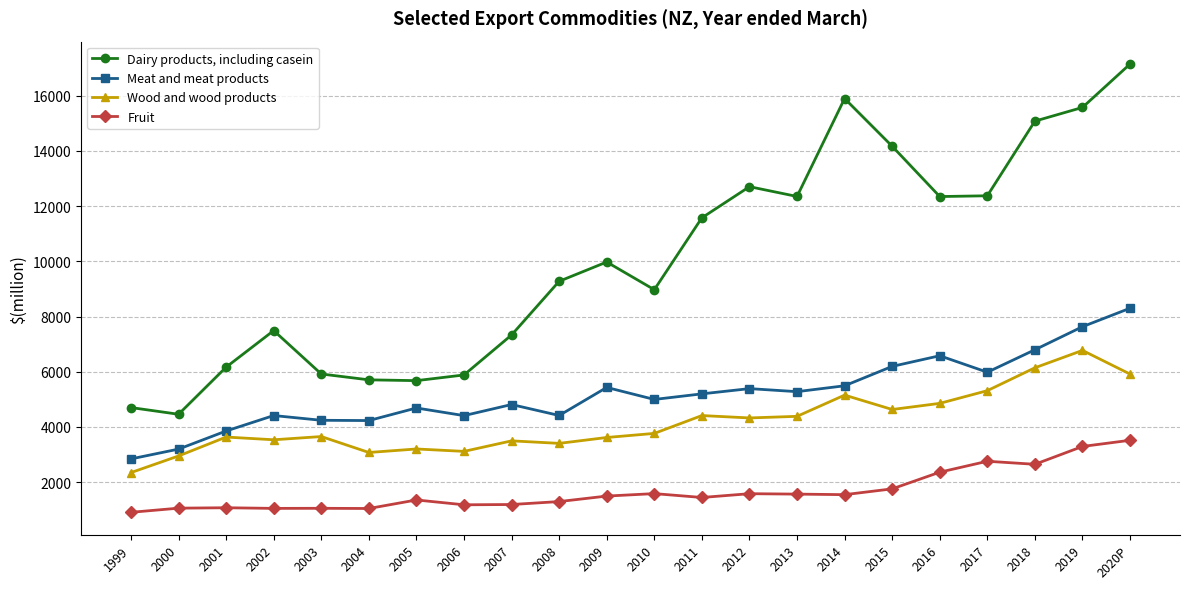

Between 2004 and 2007, which series saw the biggest shift?

Dairy products, including casein